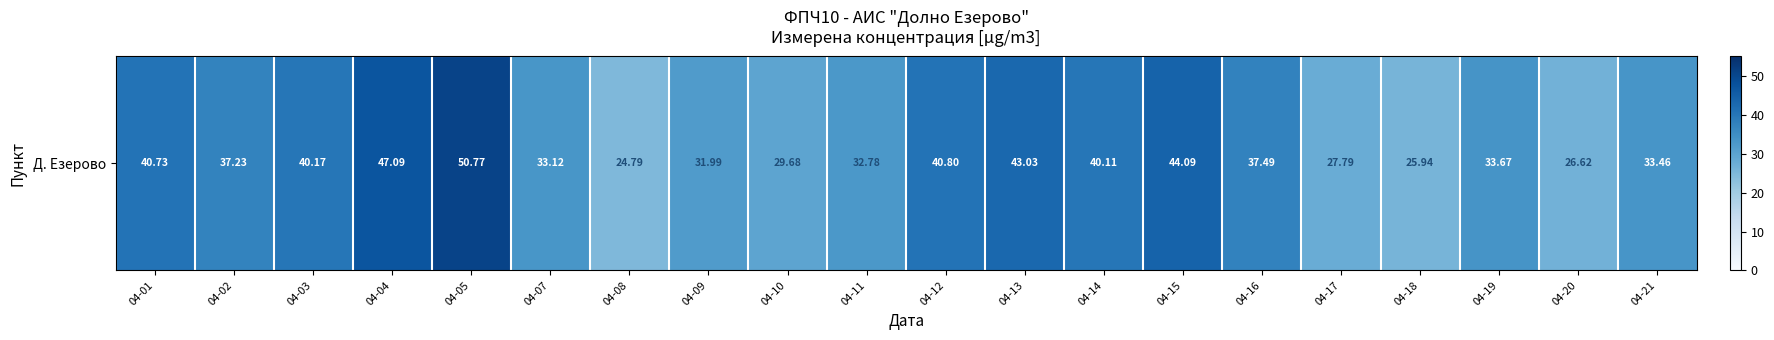

Reading left to right, what are all the values shown in this chart?

04-01=40.7	04-02=37.2	04-03=40.2	04-04=47.1	04-05=50.8	04-07=33.1	04-08=24.8	04-09=32.0	04-10=29.7	04-11=32.8	04-12=40.8	04-13=43.0	04-14=40.1	04-15=44.1	04-16=37.5	04-17=27.8	04-18=25.9	04-19=33.7	04-20=26.6	04-21=33.5